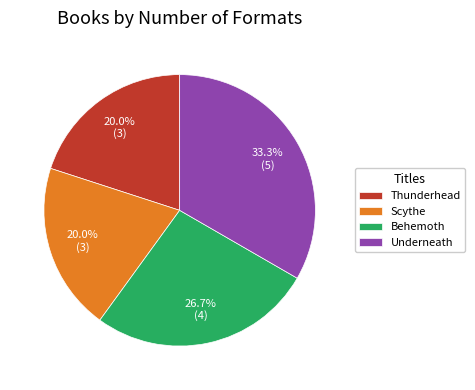

Do Underneath and Behemoth together represent more than half of the pie?

Yes